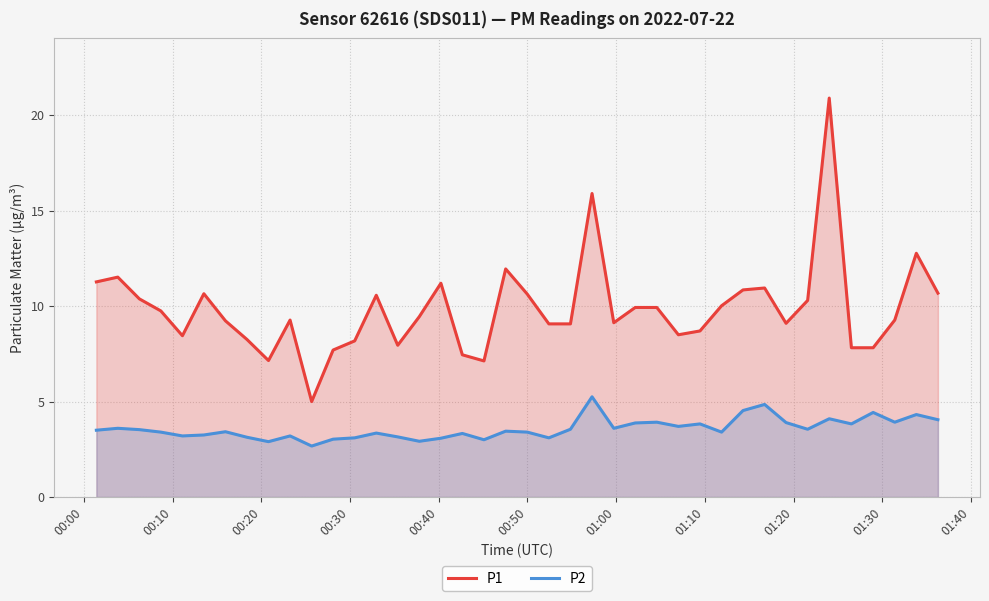

True or false: P1 and P2 intersect in this chart.

False